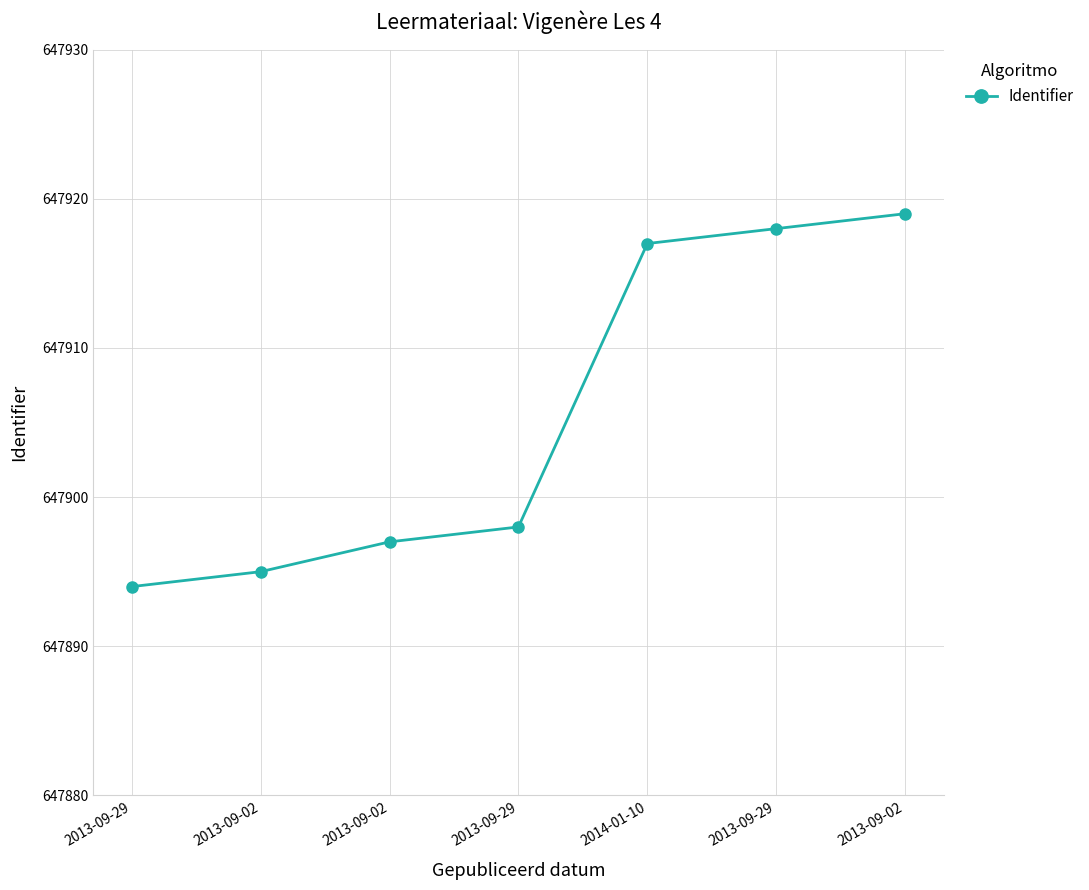

How many values are below 647898?

3